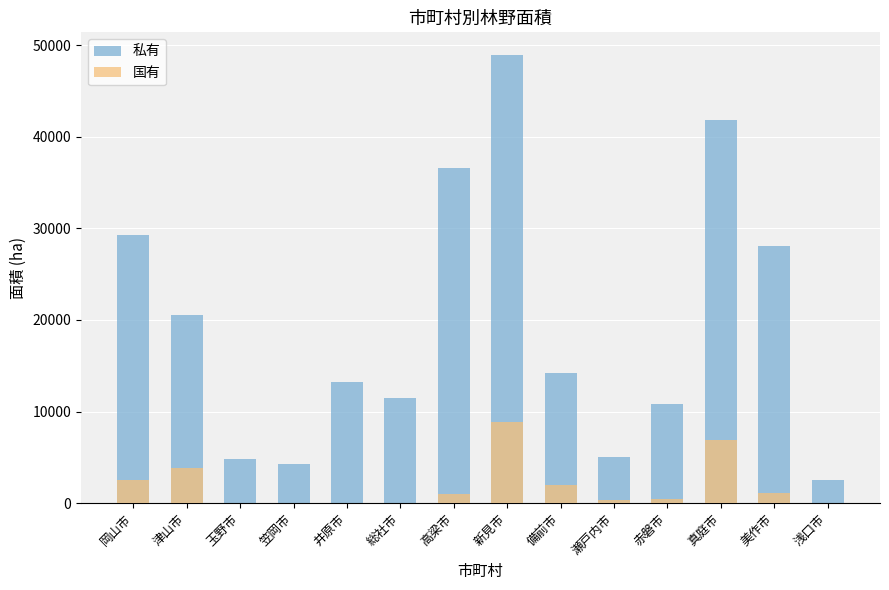

What is the average value of the 私有 series?

19408